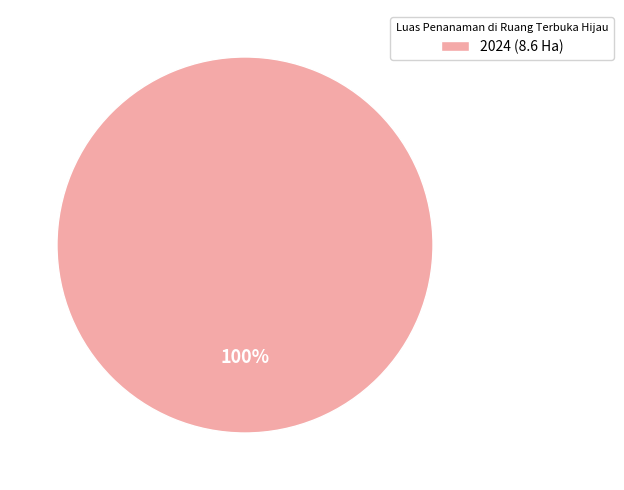

Does 2024 (8.6 Ha) account for over 50% of the chart?

Yes